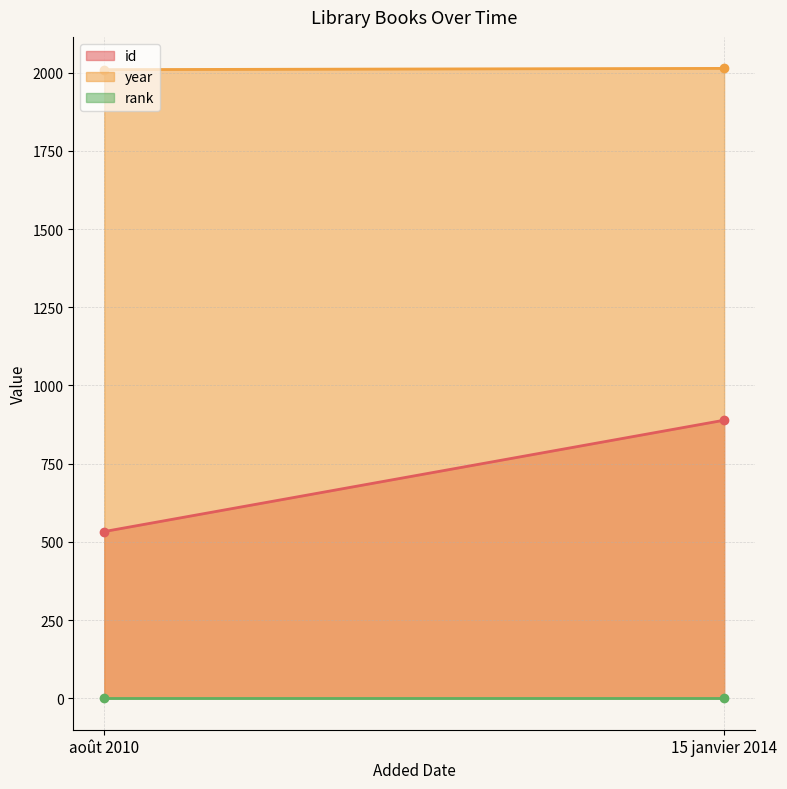

What position from the left is août 2010?

1